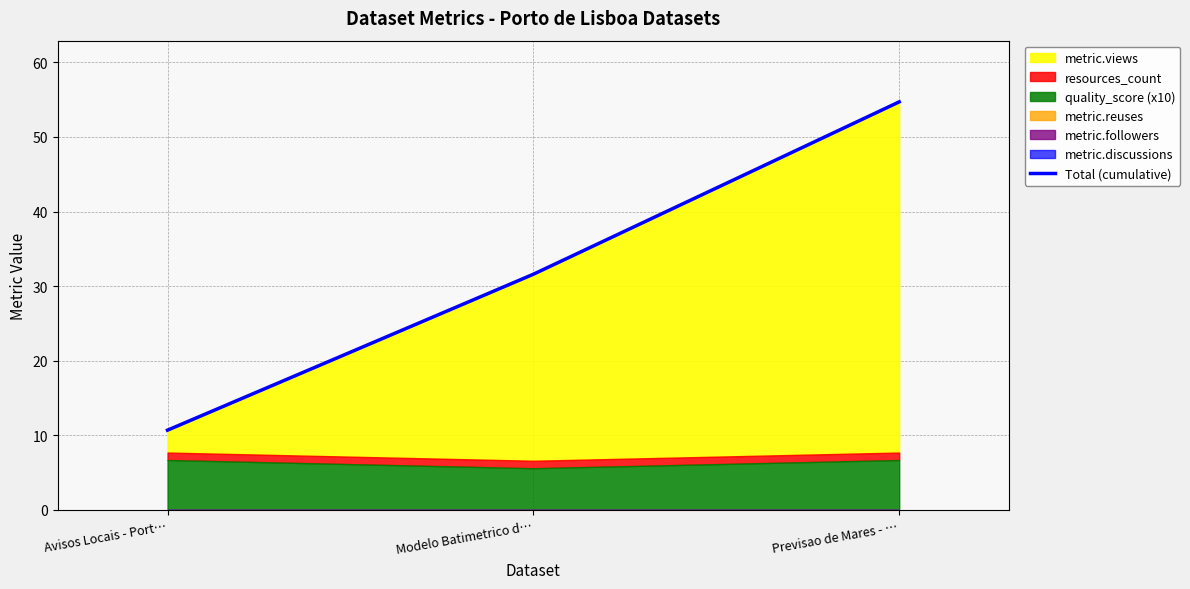

Rank the categories by value from lowest to highest.

Avisos Locais - Port…, Modelo Batimetrico d…, Previsao de Mares - …